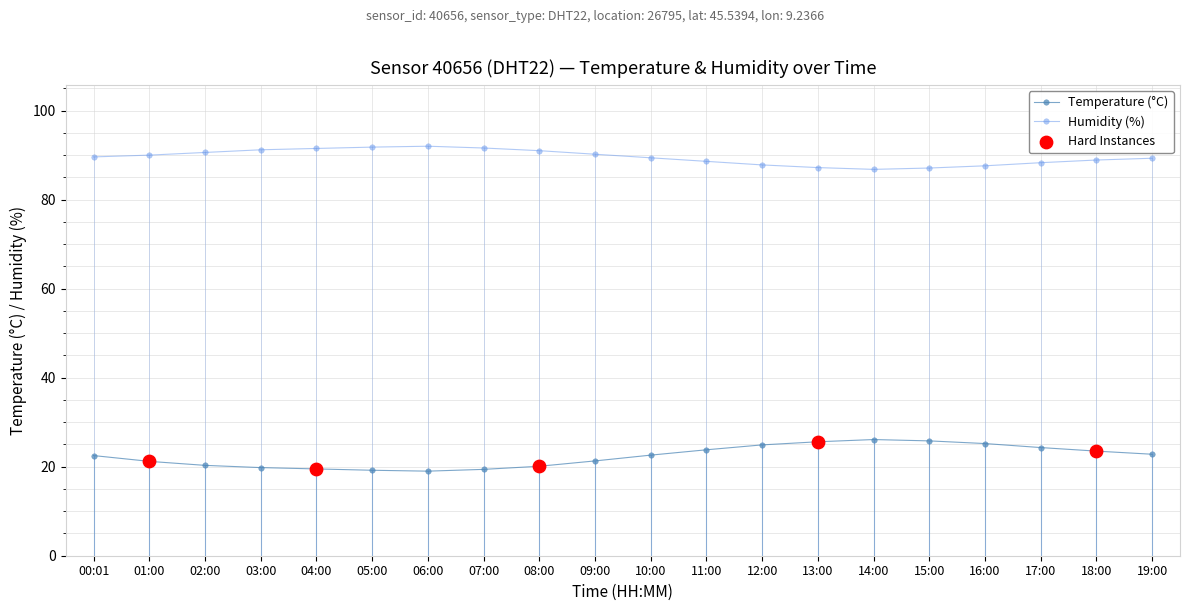

What is the total value across all series at 18:00?

112.4